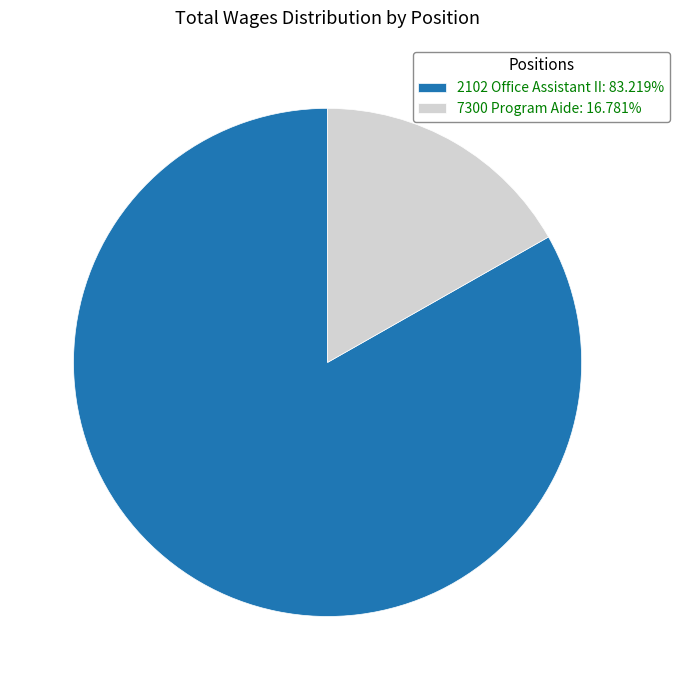

Does 7300 Program Aide: 16.781% represent more than half of the total?

No